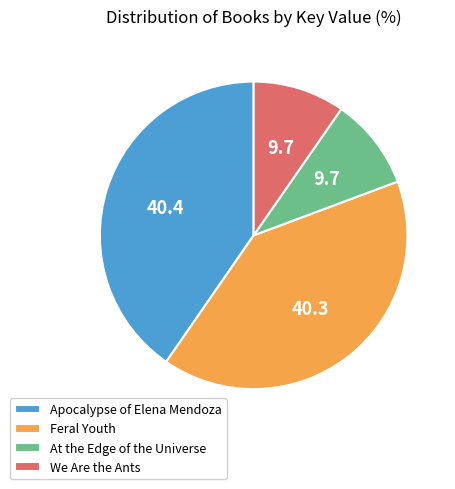

Is the sum of Apocalypse of Elena Mendoza and Feral Youth greater than half?

Yes